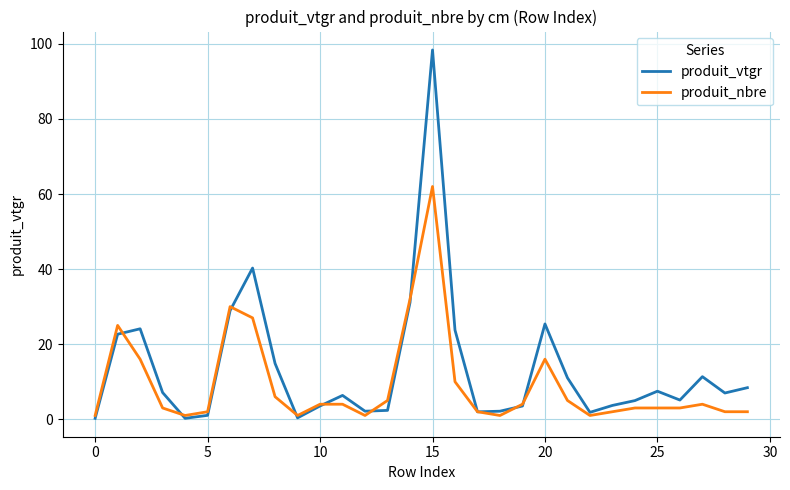

What is the maximum value for produit_nbre?

62.0